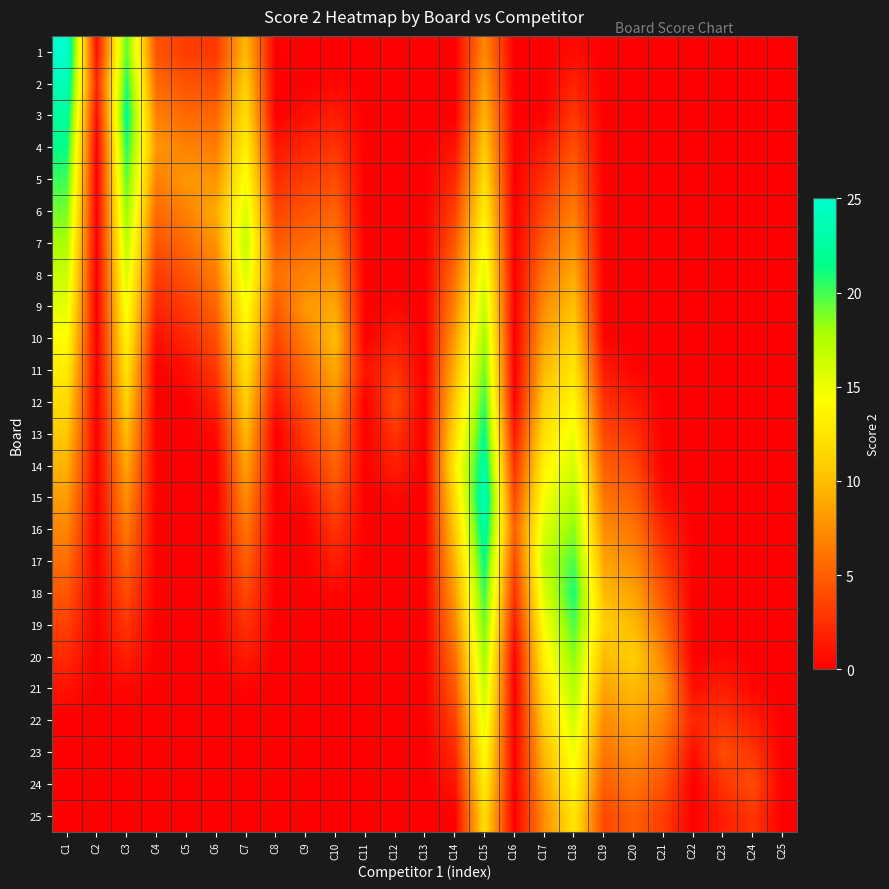

Reading left to right, extract all data points from this chart.

1: C1=25.0	C2=0.8	C3=19.6	C4=4.4	C5=3.2	C6=3.0	C7=9.8	C8=0.0	C9=0.0	C10=0.0	C11=0.0	C12=0.0	C13=0.0	C14=0.0	C15=7.2	C16=0.0	C17=0.0	C18=0.6	C19=0.0	C20=0.0	C21=0.0	C22=0.0	C23=0.0	C24=0.0	C25=0.0
2: C1=23.8	C2=2.0	C3=20.8	C4=5.6	C5=4.4	C6=4.2	C7=11.0	C8=0.0	C9=0.0	C10=0.4	C11=0.0	C12=0.0	C13=0.0	C14=0.0	C15=8.4	C16=0.0	C17=0.0	C18=1.8	C19=0.0	C20=0.0	C21=0.0	C22=0.0	C23=0.0	C24=0.0	C25=0.0
3: C1=22.6	C2=0.8	C3=22.0	C4=6.8	C5=5.6	C6=5.4	C7=12.2	C8=0.0	C9=0.8	C10=1.6	C11=0.0	C12=0.0	C13=0.0	C14=0.0	C15=9.6	C16=0.0	C17=0.2	C18=3.0	C19=0.0	C20=0.0	C21=0.0	C22=0.0	C23=0.0	C24=0.0	C25=0.0
4: C1=21.4	C2=0.0	C3=20.8	C4=8.0	C5=6.8	C6=6.6	C7=13.4	C8=1.2	C9=2.0	C10=2.8	C11=0.0	C12=0.0	C13=0.0	C14=1.0	C15=10.8	C16=0.0	C17=1.4	C18=4.2	C19=0.0	C20=0.0	C21=0.0	C22=0.0	C23=0.0	C24=0.0	C25=0.0
5: C1=20.2	C2=0.0	C3=19.6	C4=6.8	C5=8.0	C6=7.8	C7=14.6	C8=2.4	C9=3.2	C10=4.0	C11=0.0	C12=0.0	C13=0.0	C14=2.2	C15=12.0	C16=0.0	C17=2.6	C18=5.4	C19=0.0	C20=0.0	C21=0.0	C22=0.0	C23=0.0	C24=0.0	C25=0.0
6: C1=19.0	C2=0.0	C3=18.4	C4=5.6	C5=6.8	C6=9.0	C7=15.8	C8=3.6	C9=4.4	C10=5.2	C11=0.0	C12=0.0	C13=0.0	C14=3.4	C15=13.2	C16=0.0	C17=3.8	C18=6.6	C19=0.0	C20=0.0	C21=0.0	C22=0.0	C23=0.0	C24=0.0	C25=0.0
7: C1=17.8	C2=0.0	C3=17.2	C4=4.4	C5=5.6	C6=7.8	C7=17.0	C8=4.8	C9=5.6	C10=6.4	C11=0.0	C12=0.0	C13=0.0	C14=4.6	C15=14.4	C16=0.0	C17=5.0	C18=7.8	C19=0.0	C20=0.0	C21=0.0	C22=0.0	C23=0.0	C24=0.0	C25=0.0
8: C1=16.6	C2=0.0	C3=16.0	C4=3.2	C5=4.4	C6=6.6	C7=15.8	C8=6.0	C9=6.8	C10=7.6	C11=0.0	C12=0.0	C13=0.0	C14=5.8	C15=15.6	C16=0.0	C17=6.2	C18=9.0	C19=0.0	C20=0.0	C21=0.0	C22=0.0	C23=0.0	C24=0.0	C25=0.0
9: C1=15.4	C2=0.0	C3=14.8	C4=2.0	C5=3.2	C6=5.4	C7=14.6	C8=4.8	C9=8.0	C10=8.8	C11=0.0	C12=0.4	C13=0.0	C14=7.0	C15=16.8	C16=0.0	C17=7.4	C18=10.2	C19=0.0	C20=0.0	C21=0.0	C22=0.0	C23=0.0	C24=0.0	C25=0.0
10: C1=14.2	C2=0.0	C3=13.6	C4=0.8	C5=2.0	C6=4.2	C7=13.4	C8=3.6	C9=6.8	C10=10.0	C11=0.0	C12=1.6	C13=0.0	C14=8.2	C15=18.0	C16=0.0	C17=8.6	C18=11.4	C19=0.2	C20=0.0	C21=0.0	C22=0.0	C23=0.0	C24=0.0	C25=0.0
11: C1=13.0	C2=0.0	C3=12.4	C4=0.0	C5=0.8	C6=3.0	C7=12.2	C8=2.4	C9=5.6	C10=8.8	C11=1.0	C12=2.8	C13=0.0	C14=9.4	C15=19.2	C16=0.0	C17=9.8	C18=12.6	C19=1.4	C20=0.2	C21=0.0	C22=0.0	C23=0.0	C24=0.0	C25=0.0
12: C1=11.8	C2=0.0	C3=11.2	C4=0.0	C5=0.0	C6=1.8	C7=11.0	C8=1.2	C9=4.4	C10=7.6	C11=0.0	C12=4.0	C13=0.0	C14=10.6	C15=20.4	C16=0.2	C17=11.0	C18=13.8	C19=2.6	C20=1.4	C21=0.0	C22=0.0	C23=0.0	C24=0.0	C25=0.0
13: C1=10.6	C2=0.0	C3=10.0	C4=0.0	C5=0.0	C6=0.6	C7=9.8	C8=0.0	C9=3.2	C10=6.4	C11=0.0	C12=2.8	C13=0.0	C14=11.8	C15=21.6	C16=1.4	C17=12.2	C18=15.0	C19=3.8	C20=2.6	C21=0.0	C22=0.0	C23=0.0	C24=0.0	C25=0.0
14: C1=9.4	C2=0.0	C3=8.8	C4=0.0	C5=0.0	C6=0.0	C7=8.6	C8=0.0	C9=2.0	C10=5.2	C11=0.0	C12=1.6	C13=0.0	C14=13.0	C15=22.8	C16=2.6	C17=13.4	C18=16.2	C19=5.0	C20=3.8	C21=0.0	C22=0.0	C23=0.0	C24=0.0	C25=0.0
15: C1=8.2	C2=0.0	C3=7.6	C4=0.0	C5=0.0	C6=0.0	C7=7.4	C8=0.0	C9=0.8	C10=4.0	C11=0.0	C12=0.4	C13=0.0	C14=11.8	C15=24.0	C16=3.8	C17=14.6	C18=17.4	C19=6.2	C20=5.0	C21=0.8	C22=0.0	C23=0.0	C24=0.0	C25=0.0
16: C1=7.0	C2=0.0	C3=6.4	C4=0.0	C5=0.0	C6=0.0	C7=6.2	C8=0.0	C9=0.0	C10=2.8	C11=0.0	C12=0.0	C13=0.0	C14=10.6	C15=22.8	C16=5.0	C17=15.8	C18=18.6	C19=7.4	C20=6.2	C21=2.0	C22=0.0	C23=0.0	C24=0.0	C25=0.0
17: C1=5.8	C2=0.0	C3=5.2	C4=0.0	C5=0.0	C6=0.0	C7=5.0	C8=0.0	C9=0.0	C10=1.6	C11=0.0	C12=0.0	C13=0.0	C14=9.4	C15=21.6	C16=3.8	C17=17.0	C18=19.8	C19=8.6	C20=7.4	C21=3.2	C22=0.0	C23=0.0	C24=0.0	C25=0.0
18: C1=4.6	C2=0.0	C3=4.0	C4=0.0	C5=0.0	C6=0.0	C7=3.8	C8=0.0	C9=0.0	C10=0.4	C11=0.0	C12=0.0	C13=0.0	C14=8.2	C15=20.4	C16=2.6	C17=15.8	C18=21.0	C19=9.8	C20=8.6	C21=4.4	C22=0.0	C23=0.0	C24=0.0	C25=0.0
19: C1=3.4	C2=0.0	C3=2.8	C4=0.0	C5=0.0	C6=0.0	C7=2.6	C8=0.0	C9=0.0	C10=0.0	C11=0.0	C12=0.0	C13=0.0	C14=7.0	C15=19.2	C16=1.4	C17=14.6	C18=19.8	C19=11.0	C20=9.8	C21=5.6	C22=0.0	C23=0.0	C24=0.0	C25=0.0
20: C1=2.2	C2=0.0	C3=1.6	C4=0.0	C5=0.0	C6=0.0	C7=1.4	C8=0.0	C9=0.0	C10=0.0	C11=0.0	C12=0.0	C13=0.0	C14=5.8	C15=18.0	C16=0.2	C17=13.4	C18=18.6	C19=9.8	C20=11.0	C21=6.8	C22=0.0	C23=0.4	C24=0.0	C25=0.0
21: C1=1.0	C2=0.0	C3=0.4	C4=0.0	C5=0.0	C6=0.0	C7=0.2	C8=0.0	C9=0.0	C10=0.0	C11=0.0	C12=0.0	C13=0.0	C14=4.6	C15=16.8	C16=0.0	C17=12.2	C18=17.4	C19=8.6	C20=9.8	C21=8.0	C22=0.8	C23=1.6	C24=0.4	C25=0.0
22: C1=0.0	C2=0.0	C3=0.0	C4=0.0	C5=0.0	C6=0.0	C7=0.0	C8=0.0	C9=0.0	C10=0.0	C11=0.0	C12=0.0	C13=0.0	C14=3.4	C15=15.6	C16=0.0	C17=11.0	C18=16.2	C19=7.4	C20=8.6	C21=6.8	C22=2.0	C23=2.8	C24=1.6	C25=0.0
23: C1=0.0	C2=0.0	C3=0.0	C4=0.0	C5=0.0	C6=0.0	C7=0.0	C8=0.0	C9=0.0	C10=0.0	C11=0.0	C12=0.0	C13=0.0	C14=2.2	C15=14.4	C16=0.0	C17=9.8	C18=15.0	C19=6.2	C20=7.4	C21=5.6	C22=0.8	C23=4.0	C24=2.8	C25=0.0
24: C1=0.0	C2=0.0	C3=0.0	C4=0.0	C5=0.0	C6=0.0	C7=0.0	C8=0.0	C9=0.0	C10=0.0	C11=0.0	C12=0.0	C13=0.0	C14=1.0	C15=13.2	C16=0.0	C17=8.6	C18=13.8	C19=5.0	C20=6.2	C21=4.4	C22=0.0	C23=2.8	C24=4.0	C25=0.0
25: C1=0.0	C2=0.0	C3=0.0	C4=0.0	C5=0.0	C6=0.0	C7=0.0	C8=0.0	C9=0.0	C10=0.0	C11=0.0	C12=0.0	C13=0.0	C14=0.0	C15=12.0	C16=0.0	C17=7.4	C18=12.6	C19=3.8	C20=5.0	C21=3.2	C22=0.0	C23=1.6	C24=2.8	C25=0.0